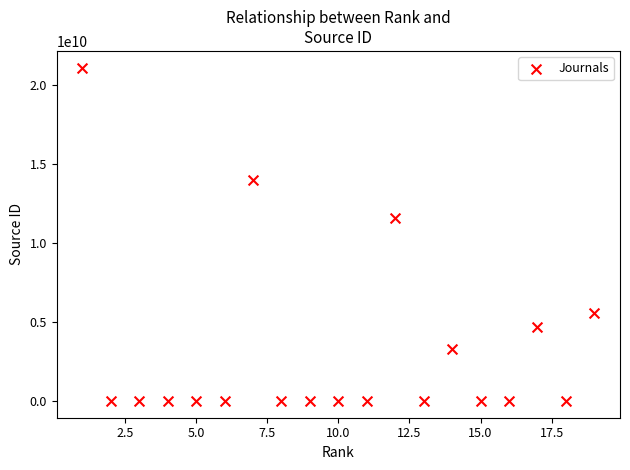

What is the range of X values (max minus min)?

18